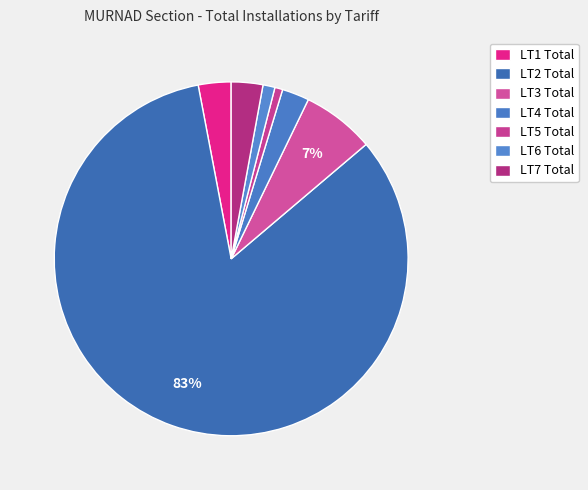

To the nearest percent, what is the difference between the largest and smallest slice percentages?

82%